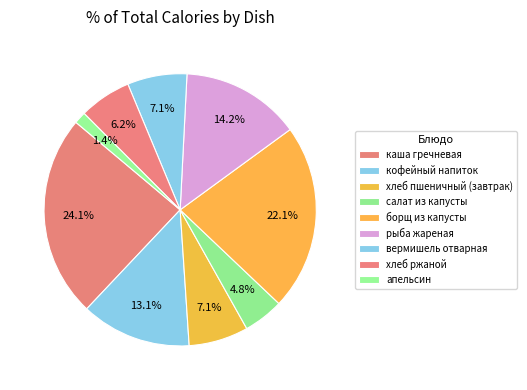

How much of the chart is everything except кофейный напиток?

86.9%